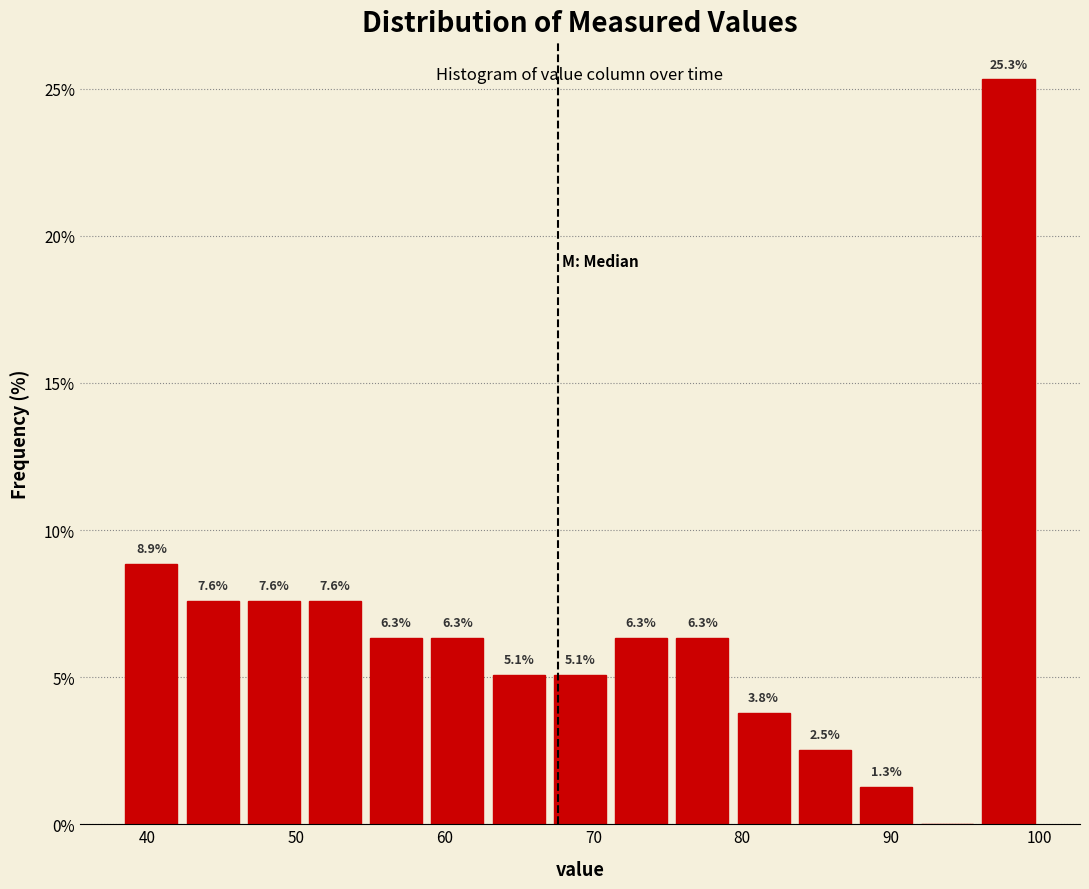

Over which range of the x-axis is the bar tallest?

96 to 100